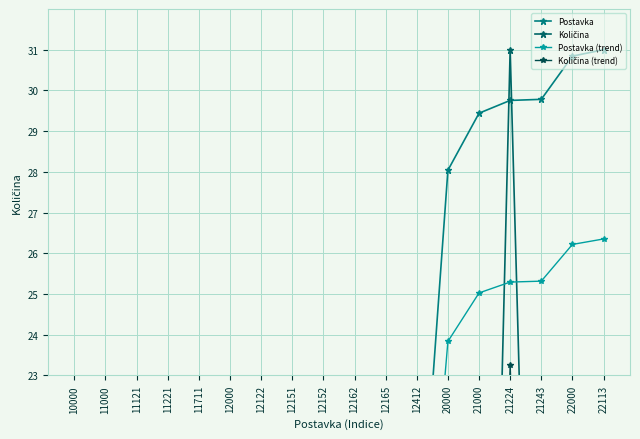

Is the value of Količina at 11121 greater than the value of Postavka (trend) at 12151?

No